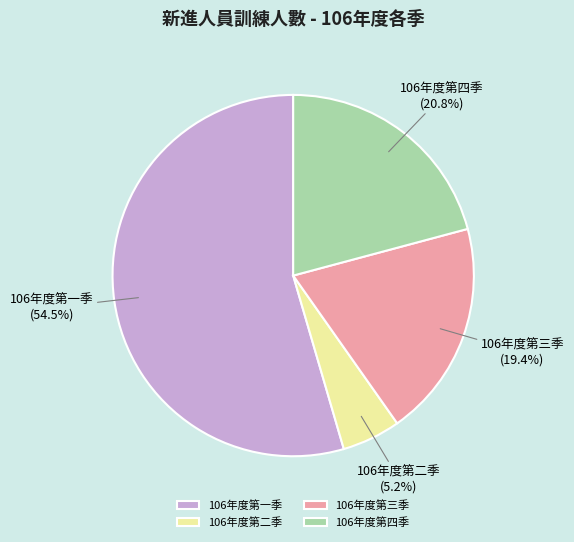

Count the number of slices in the pie.

4